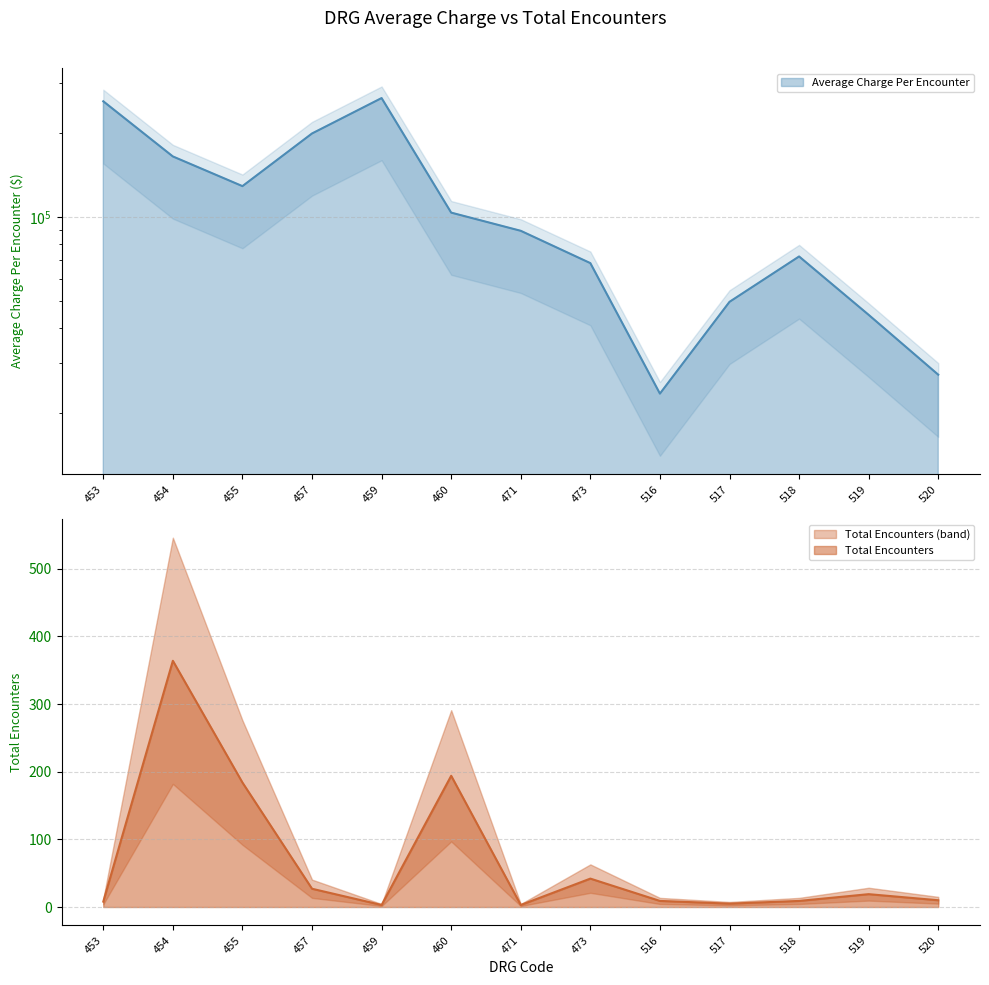

True or false: Total Encounters and Average Charge Per Encounter intersect in this chart.

False